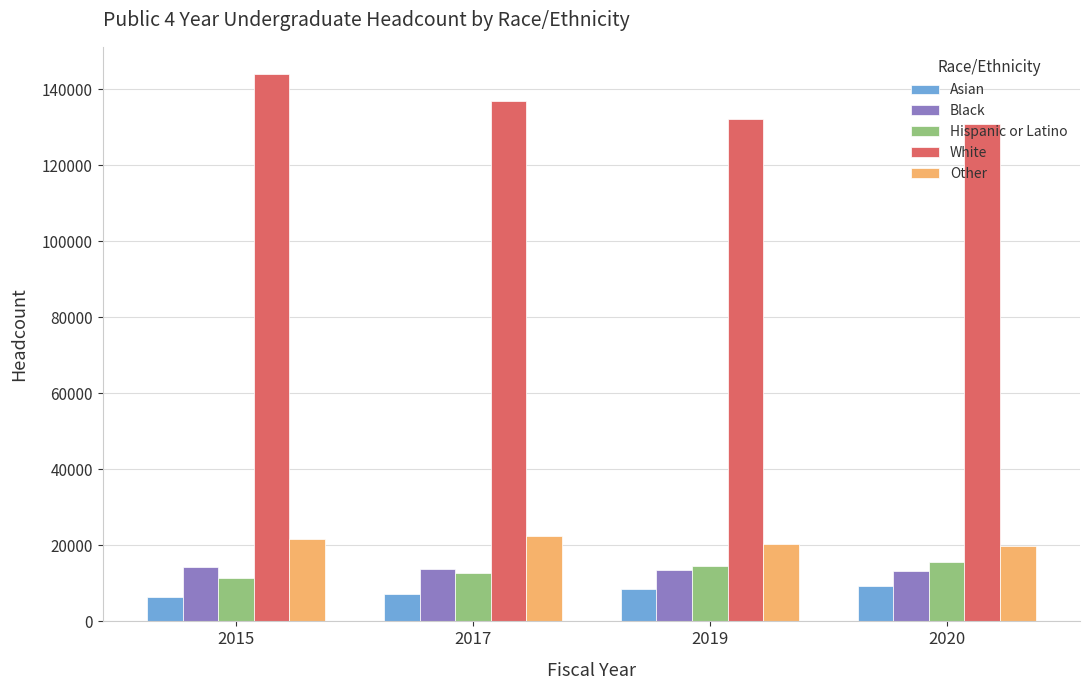

Is the value of Black at 2015 greater than the value of Asian at 2019?

Yes